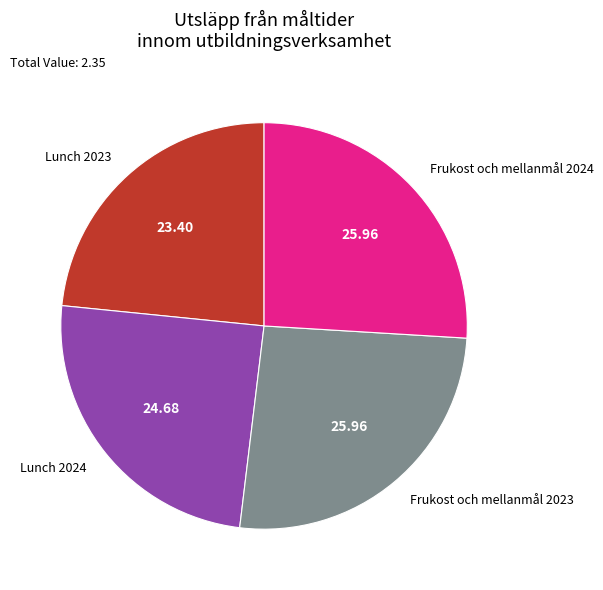

Combined, do Lunch 2024 and Lunch 2023 account for over 50%?

No